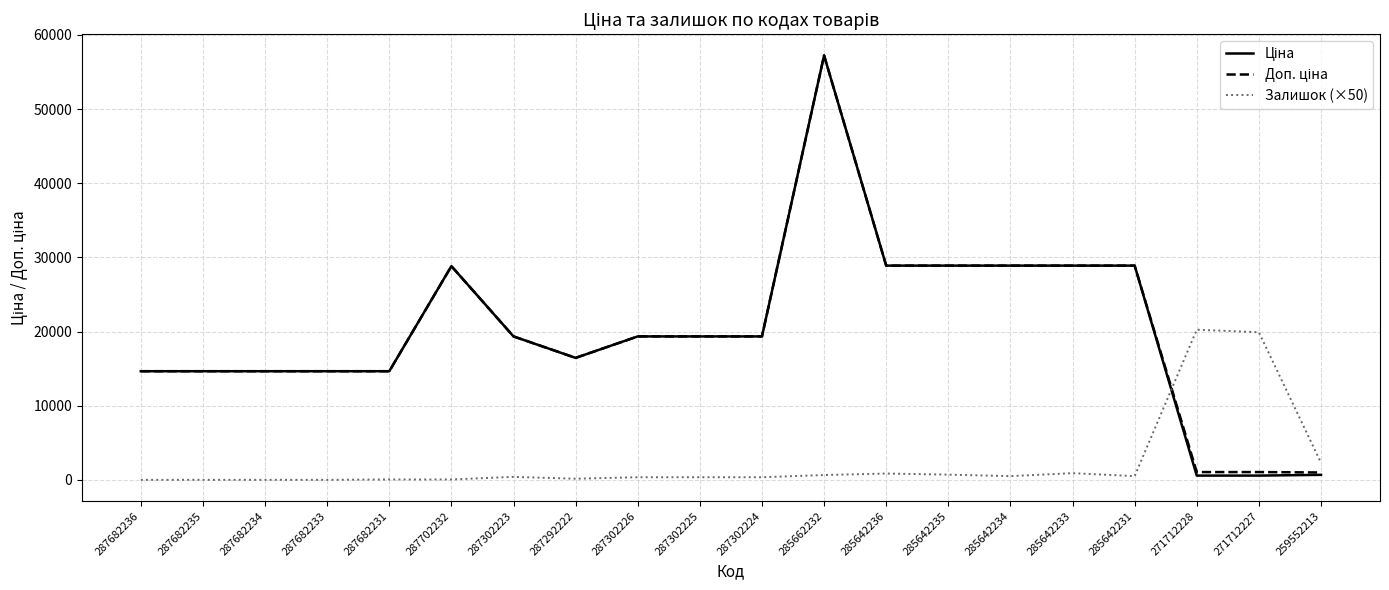

What is the highest value of the Залишок (×50) series?

20250.0